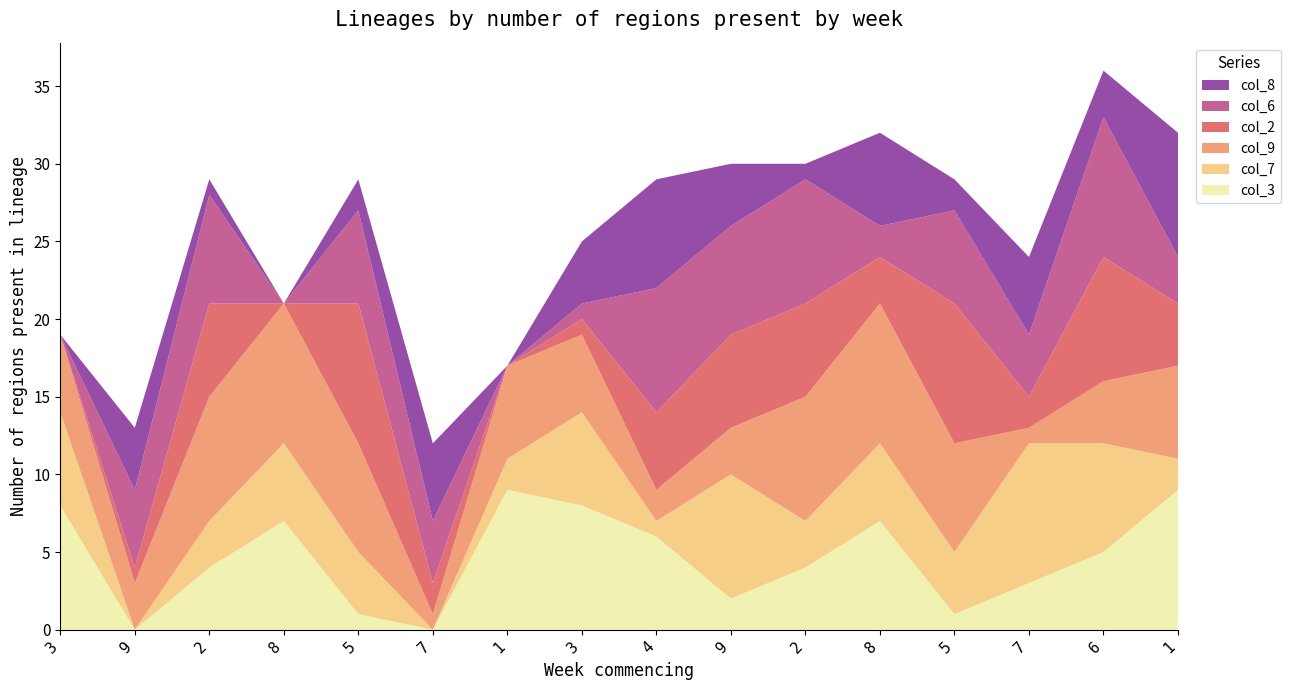

Reading left to right, transcribe all the data shown in this chart.

col_3: 8	0	4	7	1	0	9	8	6	2	4	7	1	3	5	9
col_7: 6	0	3	5	4	0	2	6	1	8	3	5	4	9	7	2
col_9: 5	3	8	9	7	1	6	5	2	3	8	9	7	1	4	6
col_2: 0	1	6	0	9	2	0	1	5	6	6	3	9	2	8	4
col_6: 0	5	7	0	6	4	0	1	8	7	8	2	6	4	9	3
col_8: 0	4	1	0	2	5	0	4	7	4	1	6	2	5	3	8